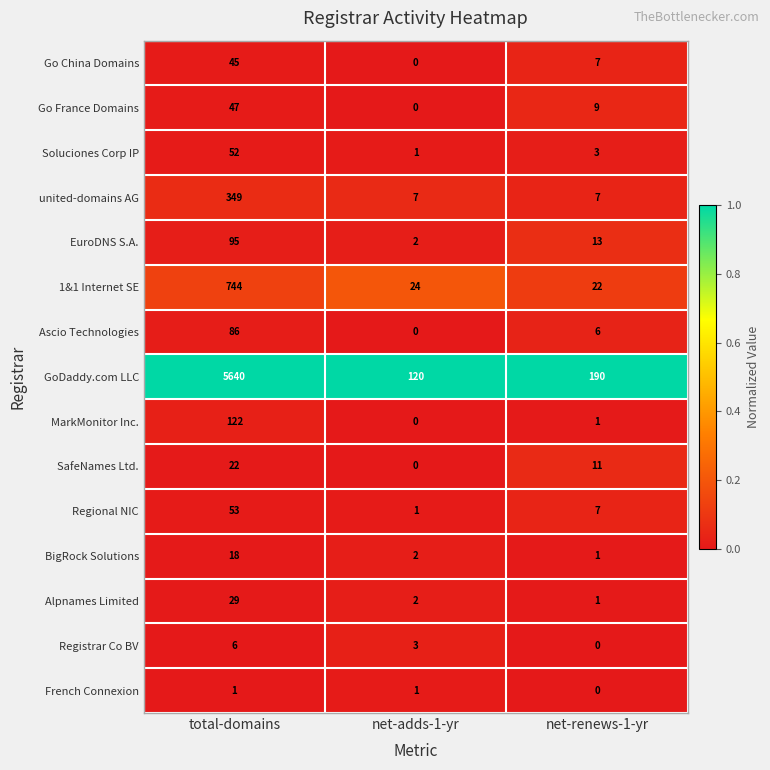

Is it true that EuroDNS S.A. equals 26 at total-domains?

False